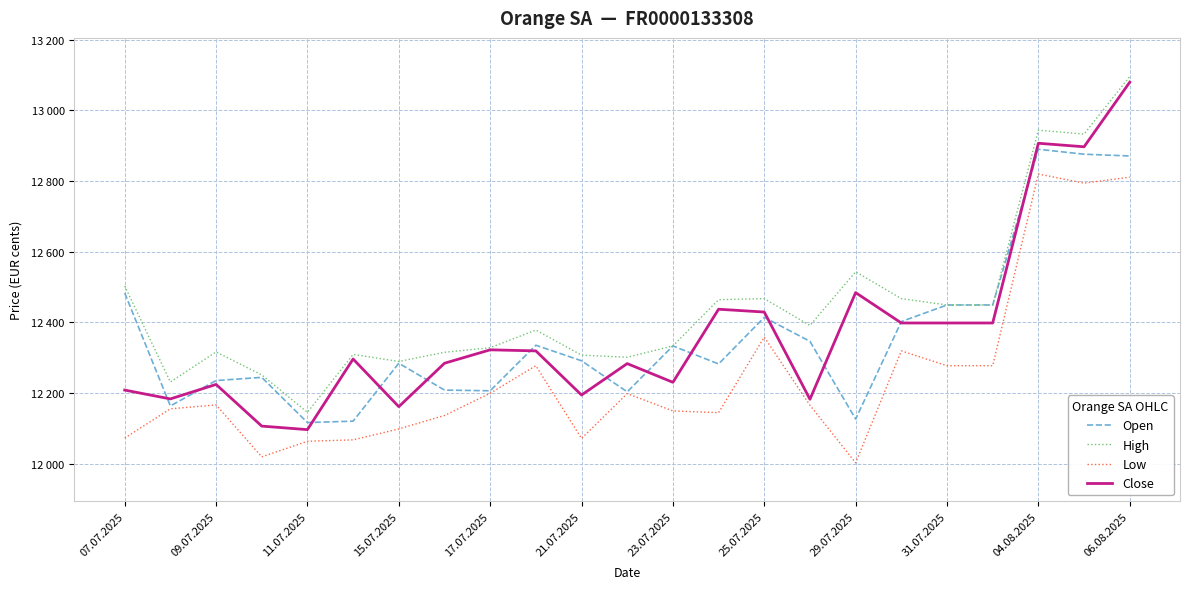

Which category has the highest value across all series?

06.08.2025